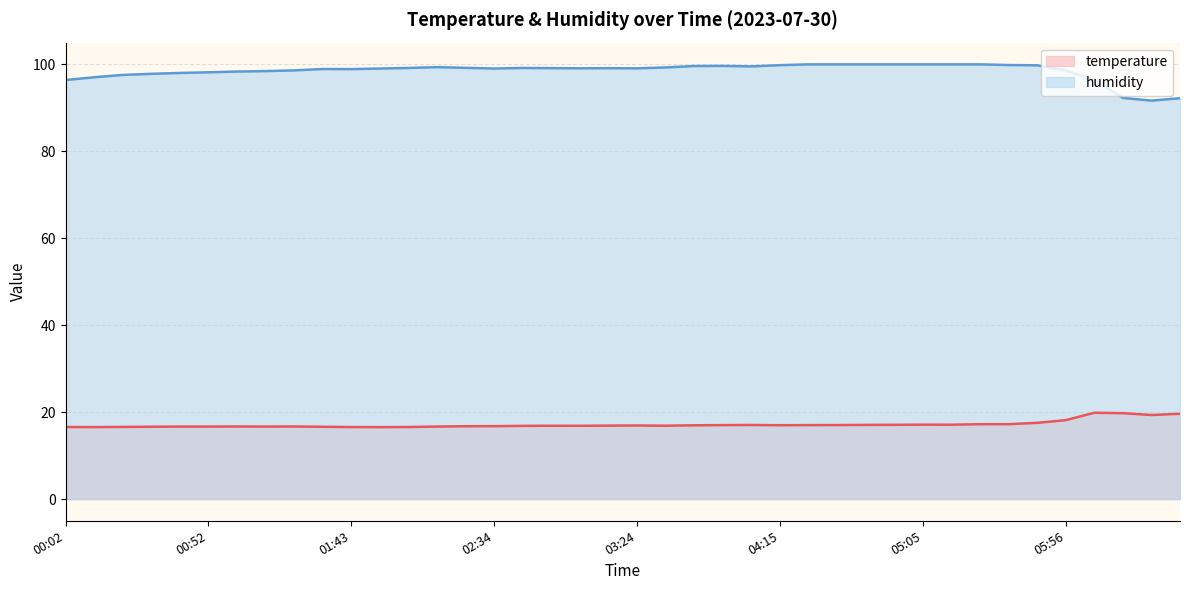

What is the label of the 18th point from the right?

03:44